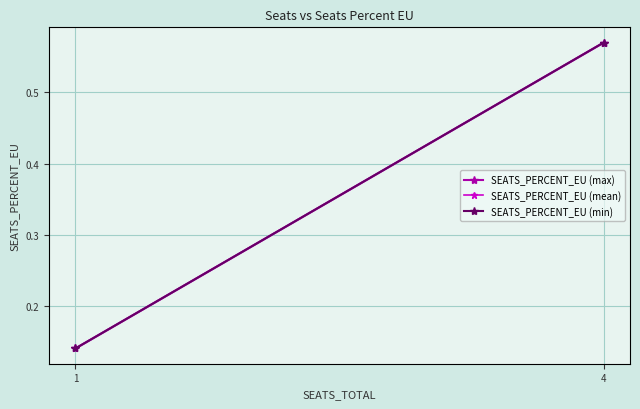

What is the value of the SEATS_PERCENT_EU (min) point at the 1st from the left?

0.1